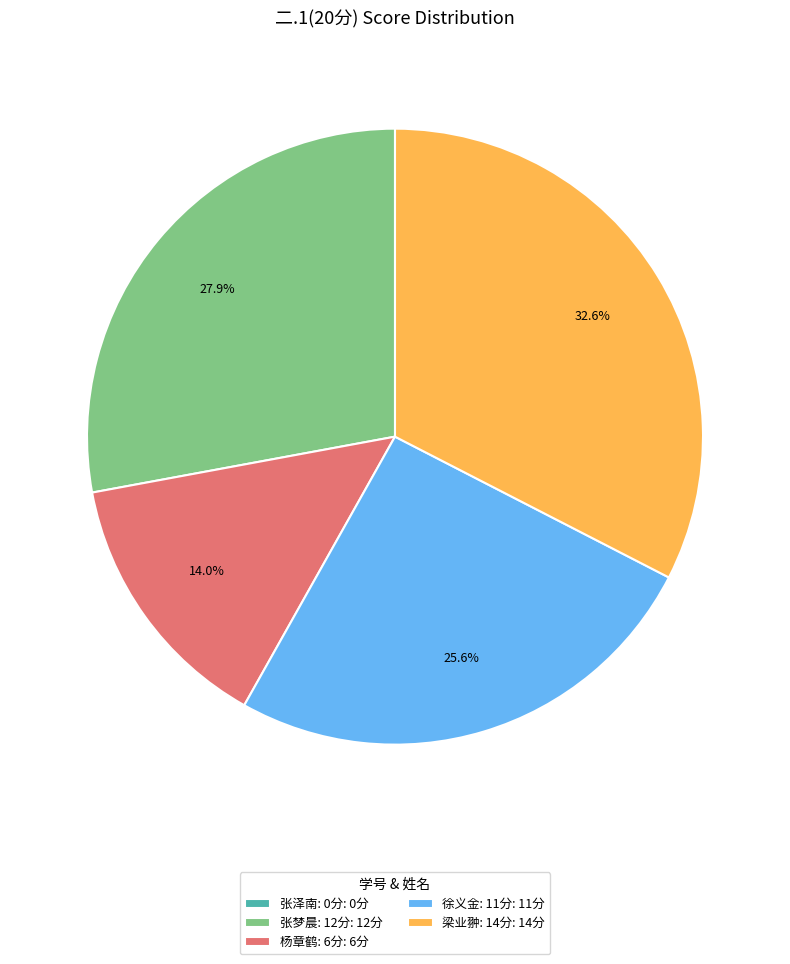

Which slice is the largest?

梁业翀: 14分: 14分